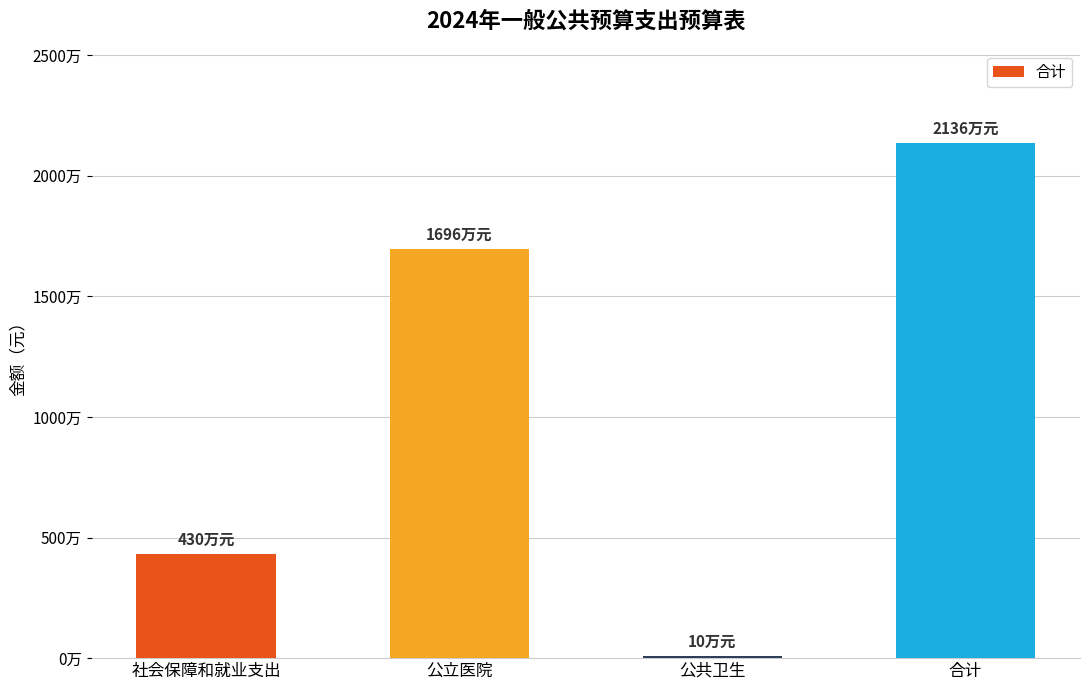

What is the maximum value shown in the chart?

21360000